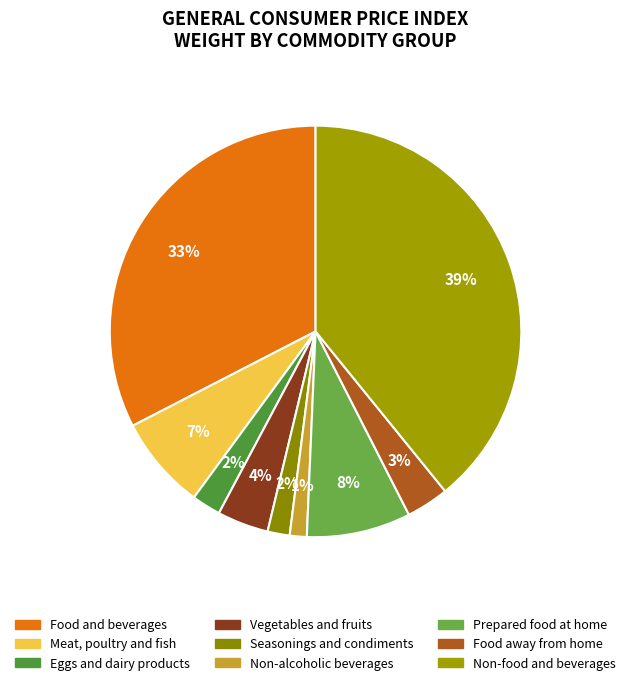

Is Non-food and beverages the majority of the pie?

No